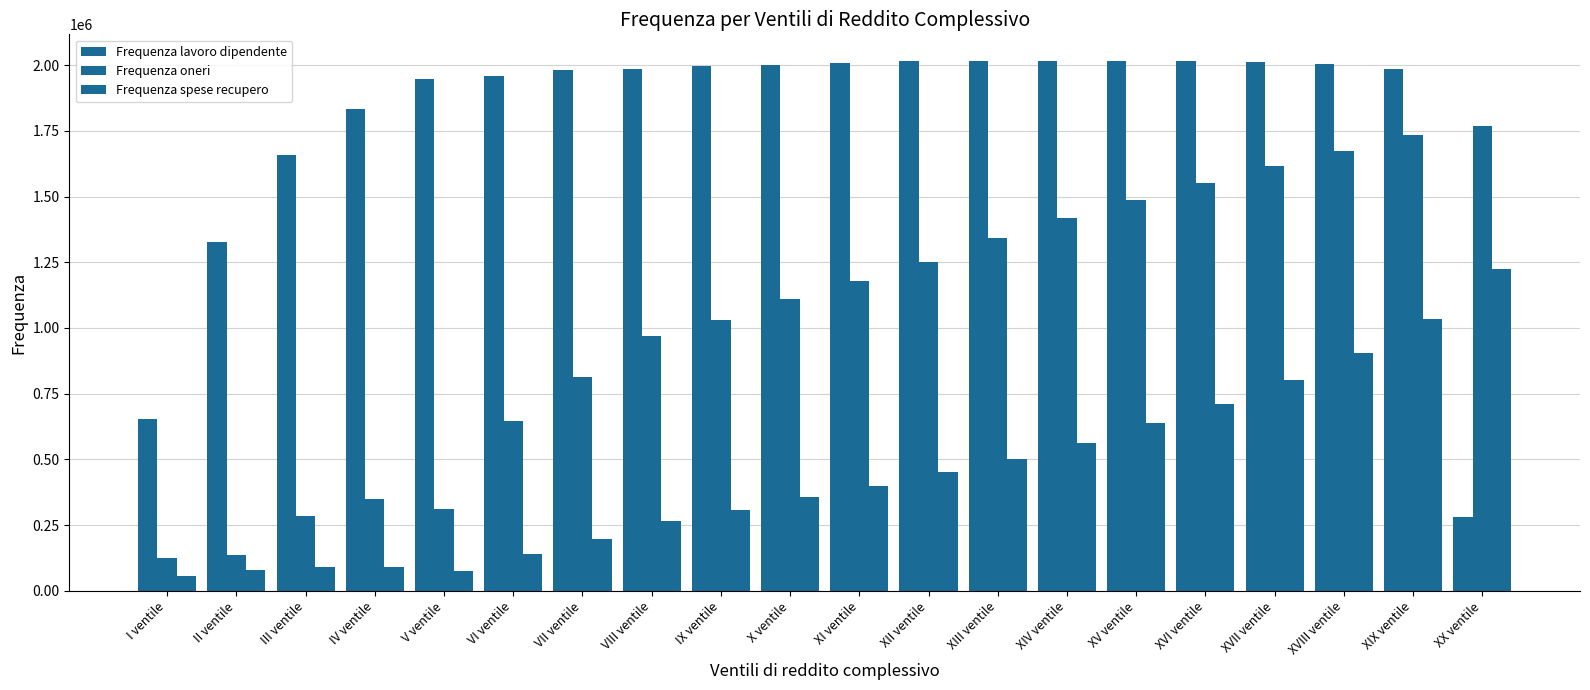

What is the value of the Frequenza lavoro dipendente bar at the 11th from the left?

2007931